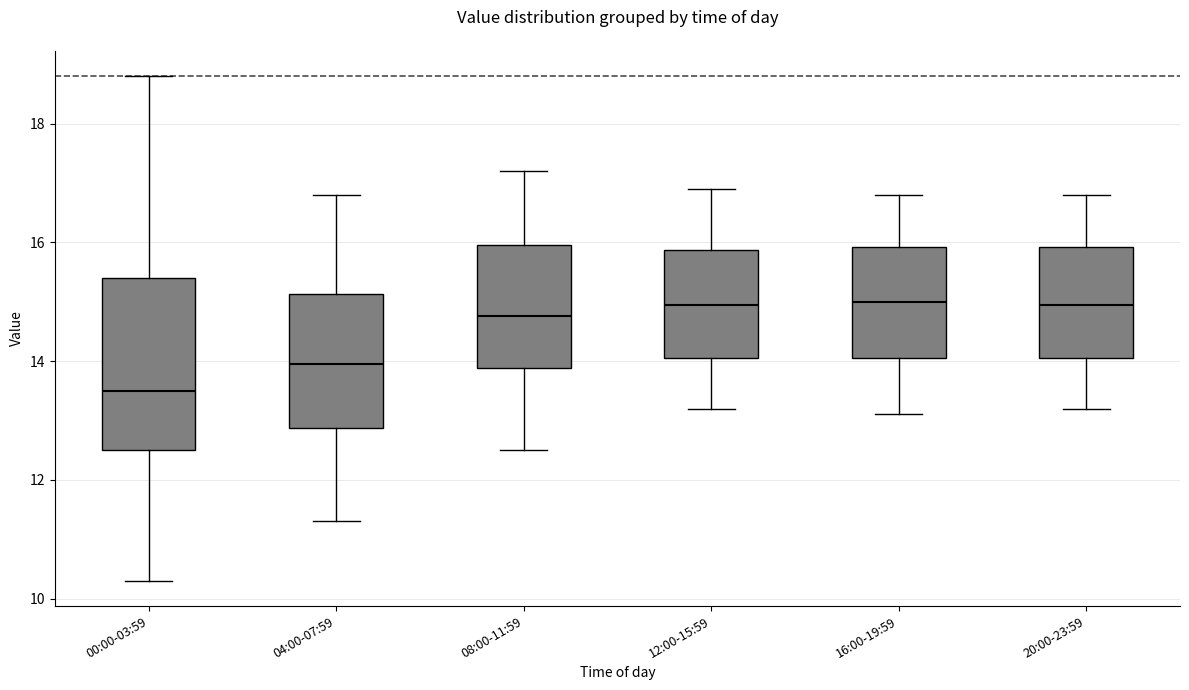

Where does the median line of the box for 08:00-11:59 sit on the y-axis? The values are not printed on the chart, so give them approximately, as read against the axis.

14.8